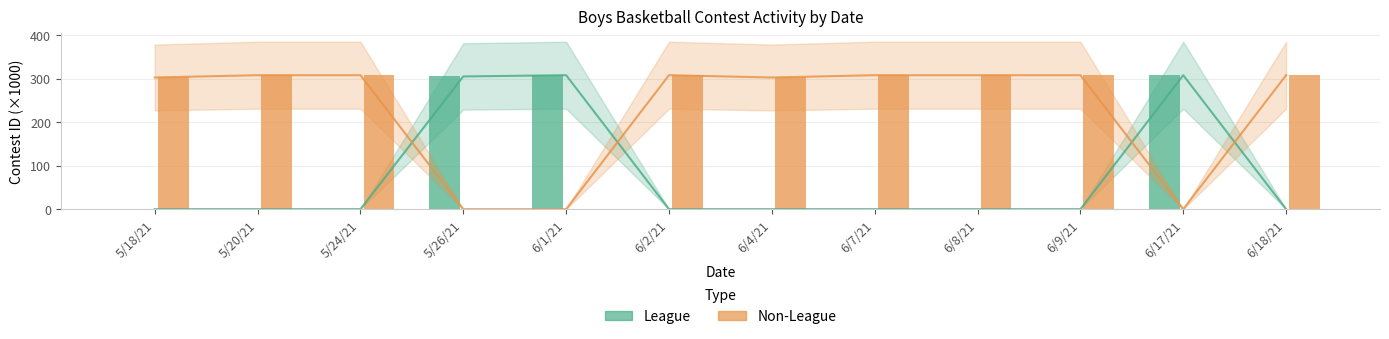

Rank the categories by Non-League value from lowest to highest.

5/26/21, 6/1/21, 6/17/21, 5/18/21, 6/4/21, 5/20/21, 5/24/21, 6/2/21, 6/7/21, 6/9/21, 6/8/21, 6/18/21